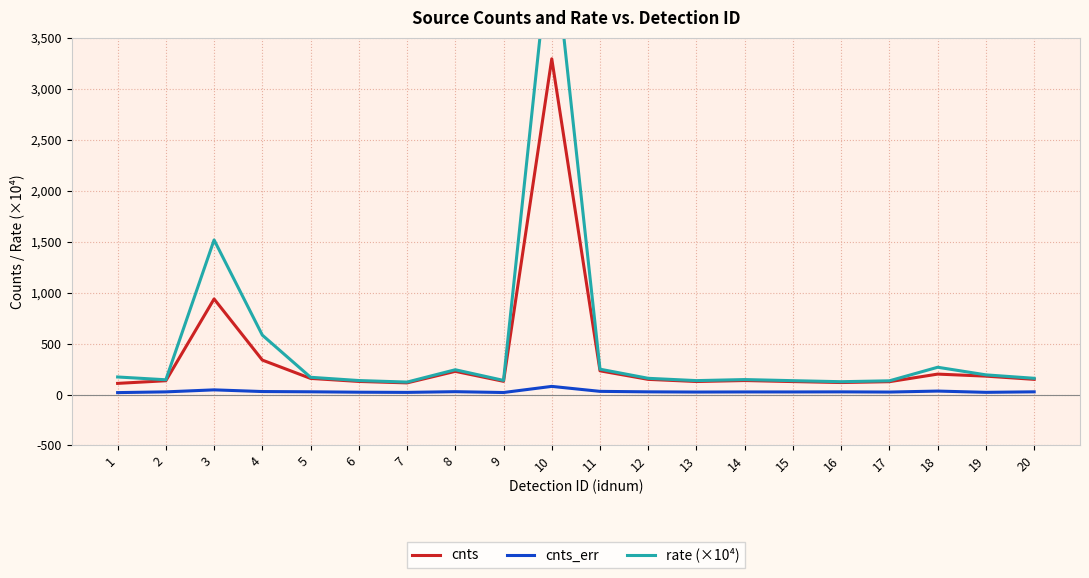

What is the average value of the rate (×10⁴) series?

476.4